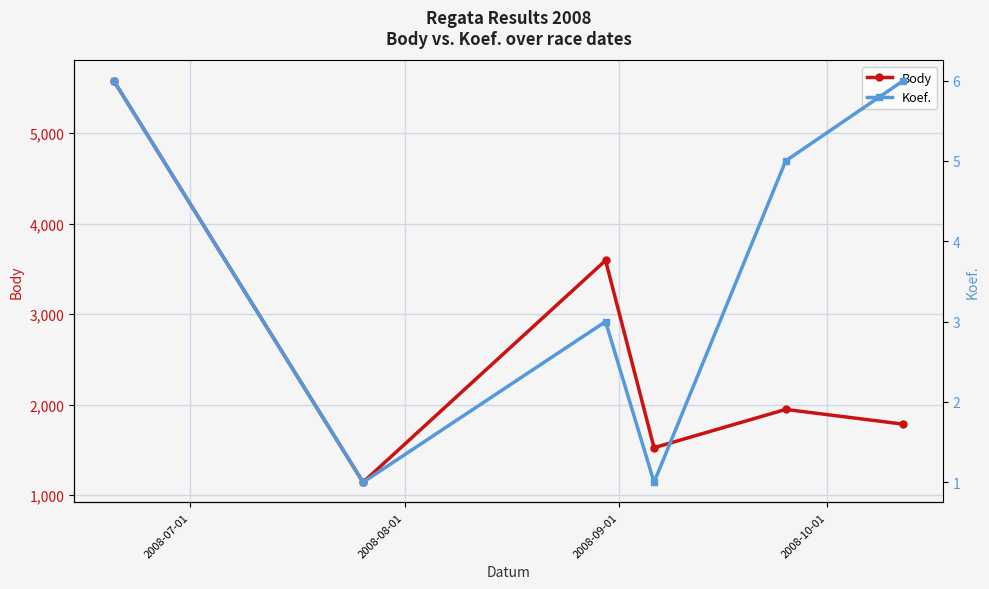

How many categories are shown in the chart?

6